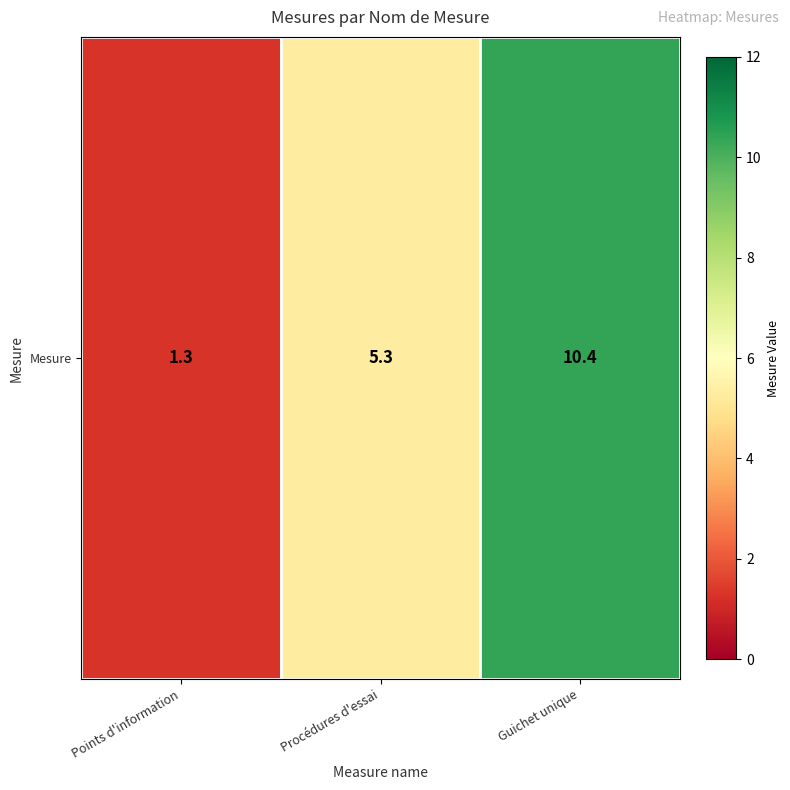

Is it true that the value at Procédures d'essai is 5.3?

True